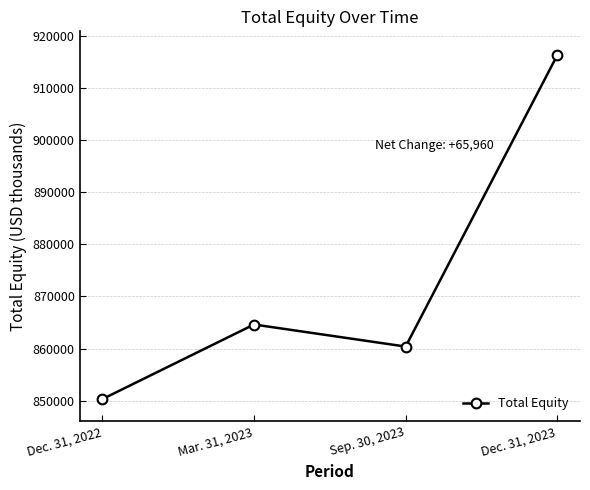

At which category does the data reach its first local valley?

Sep. 30, 2023